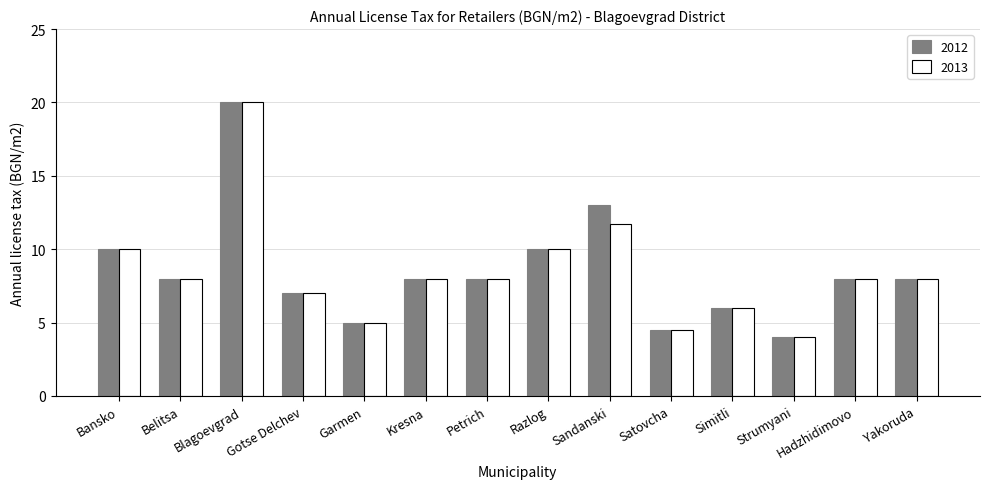

Is the value of 2012 at Gotse Delchev greater than the value of 2013 at Blagoevgrad?

No